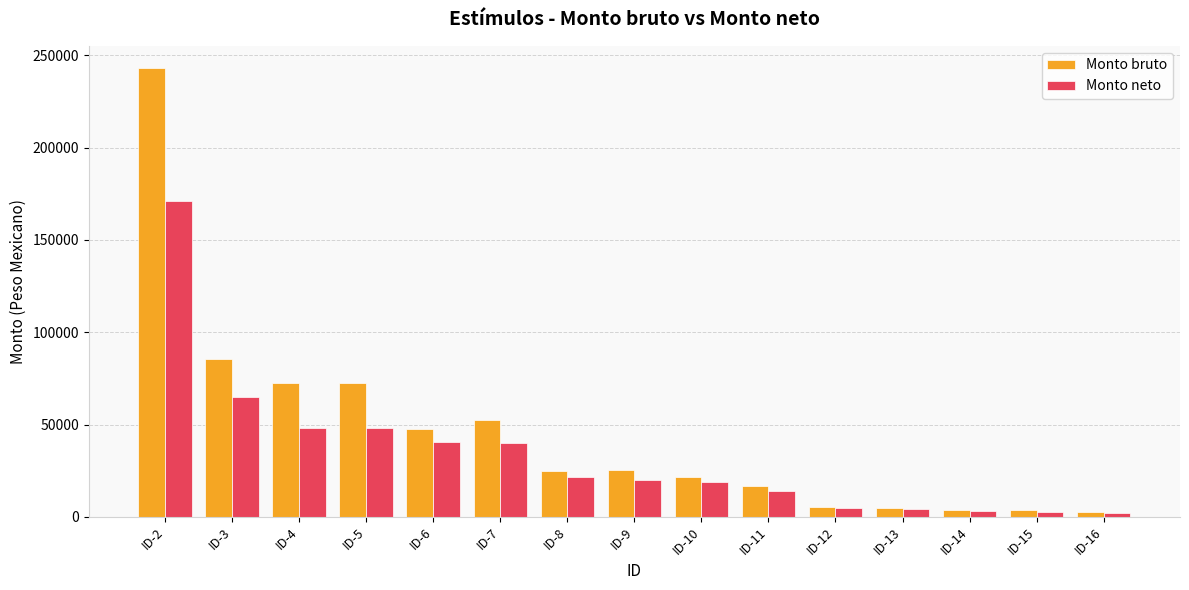

What is the average value of the Monto neto series?

33635